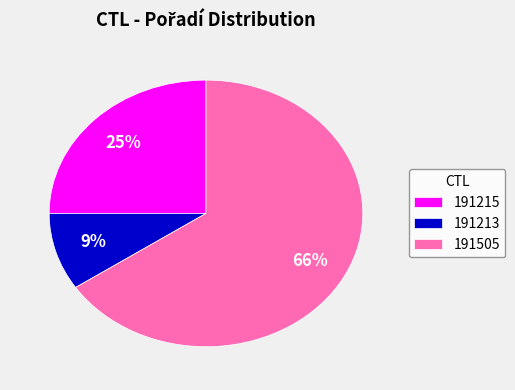

How many segments does this pie chart have?

3